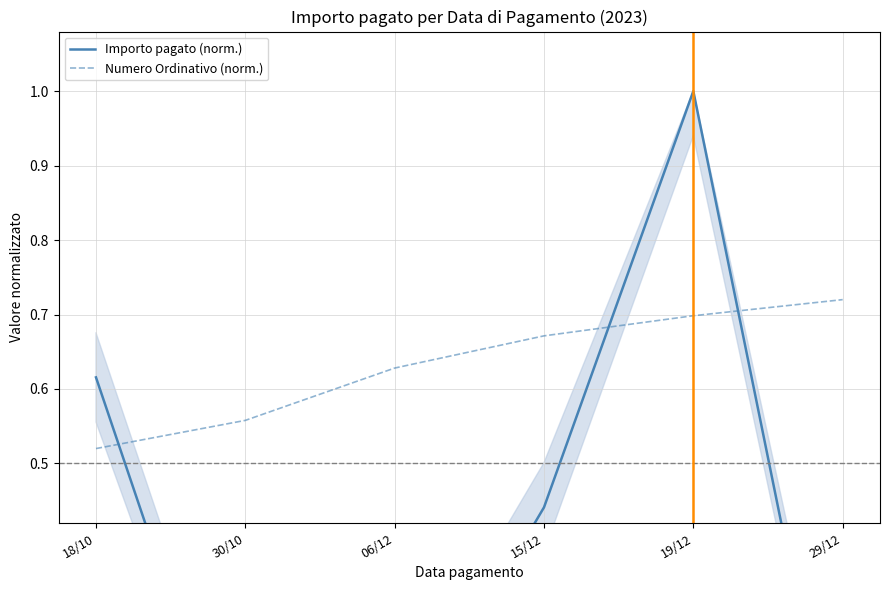

In Importo pagato (norm.), how many points are lower than both neighbors (excluding endpoints)?

1